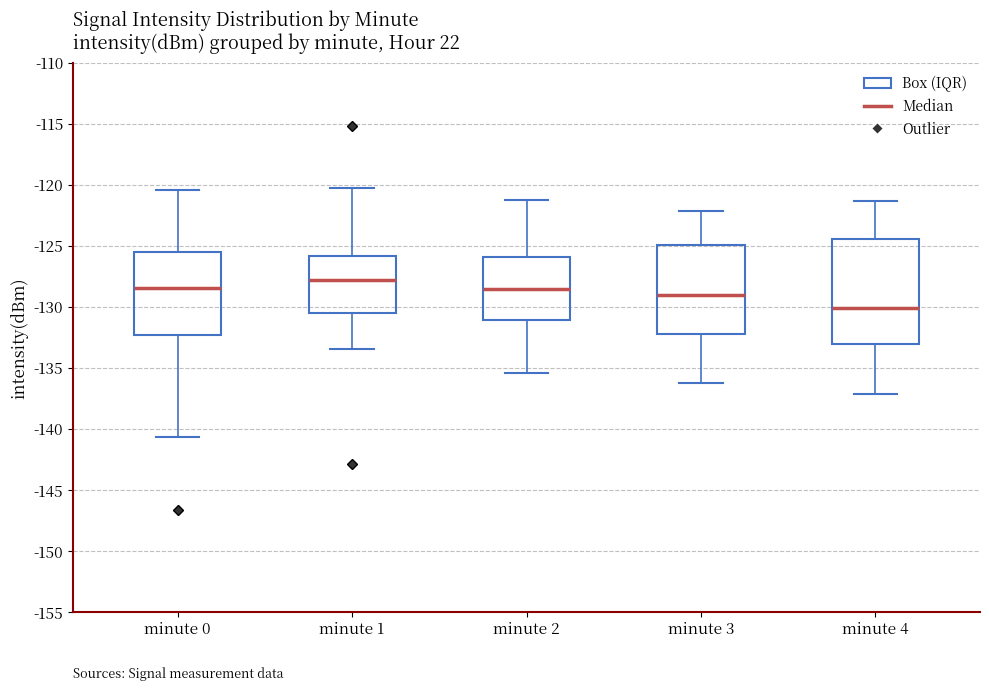

Which box is the tallest, from its lower edge to its upper edge?

minute 4